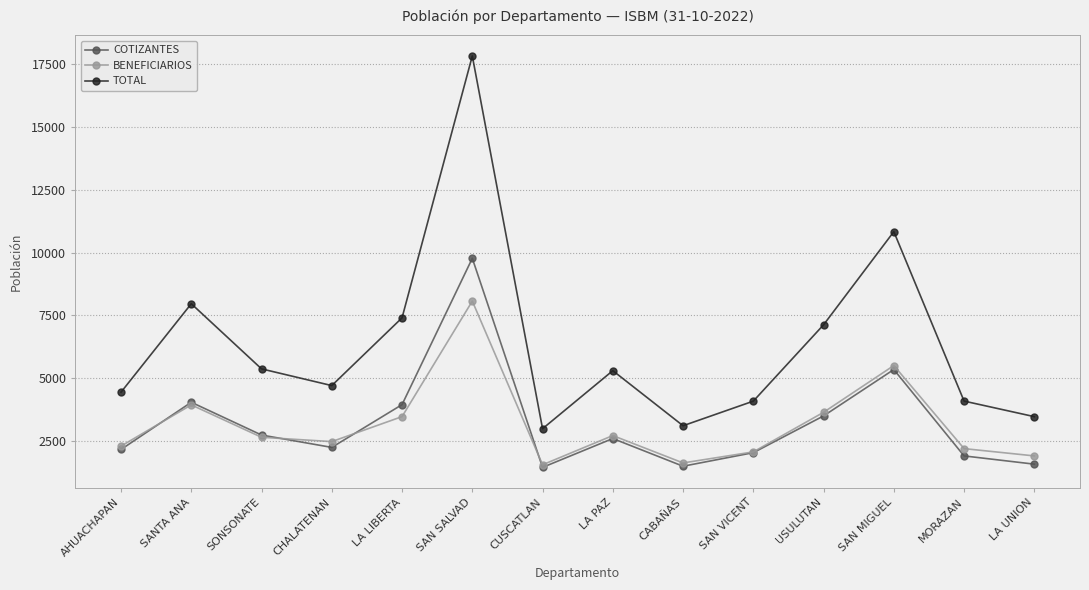

At which label does COTIZANTES first exceed 2587?

SANTA ANA